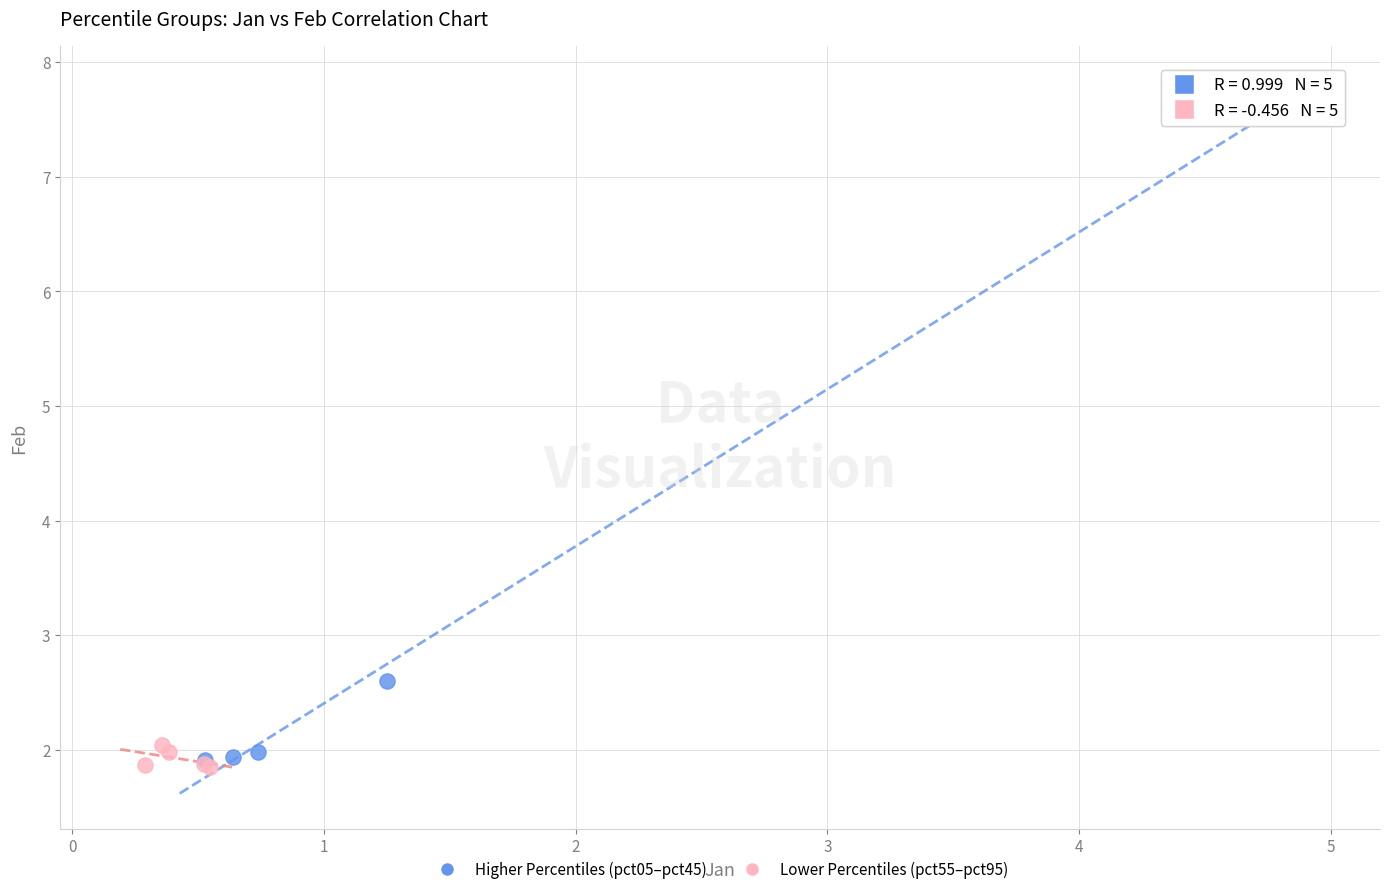

Which series has the widest spread of Y values?

Higher Percentiles (pct05–pct45)